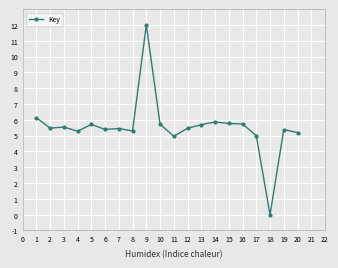

What is the difference between the maximum and minimum values?

12.0